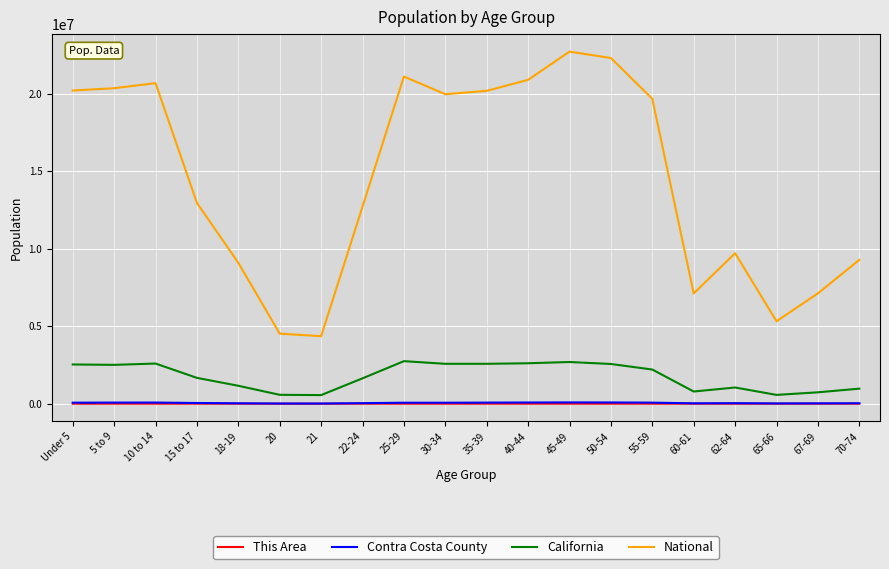

Which series changed the most between 22-24 and 55-59?

National